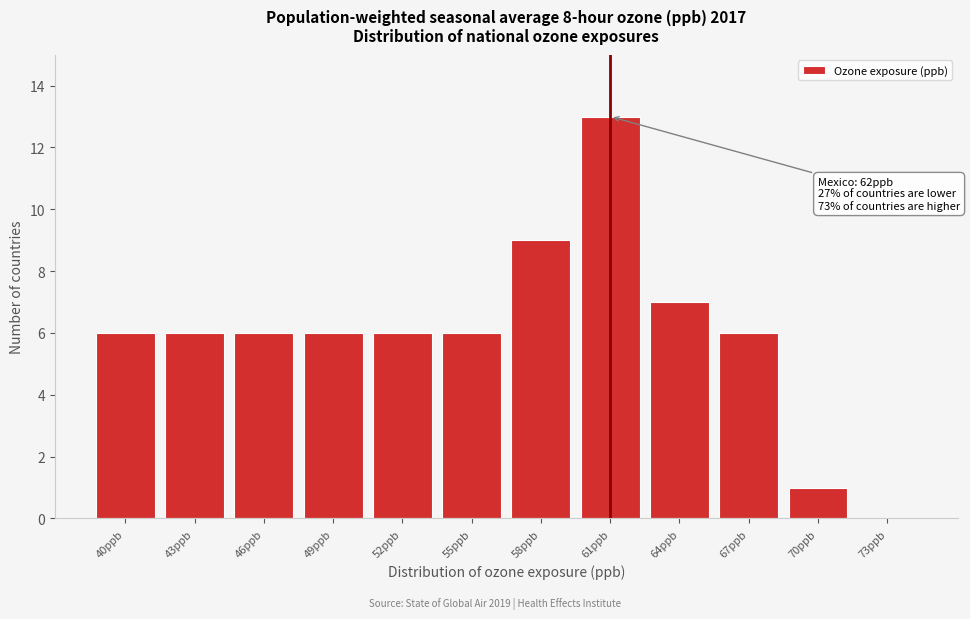

Reading left to right, extract all data points from this chart.

40ppb=6	43ppb=6	46ppb=6	49ppb=6	52ppb=6	55ppb=6	58ppb=9	61ppb=13	64ppb=7	67ppb=6	70ppb=1	73ppb=0